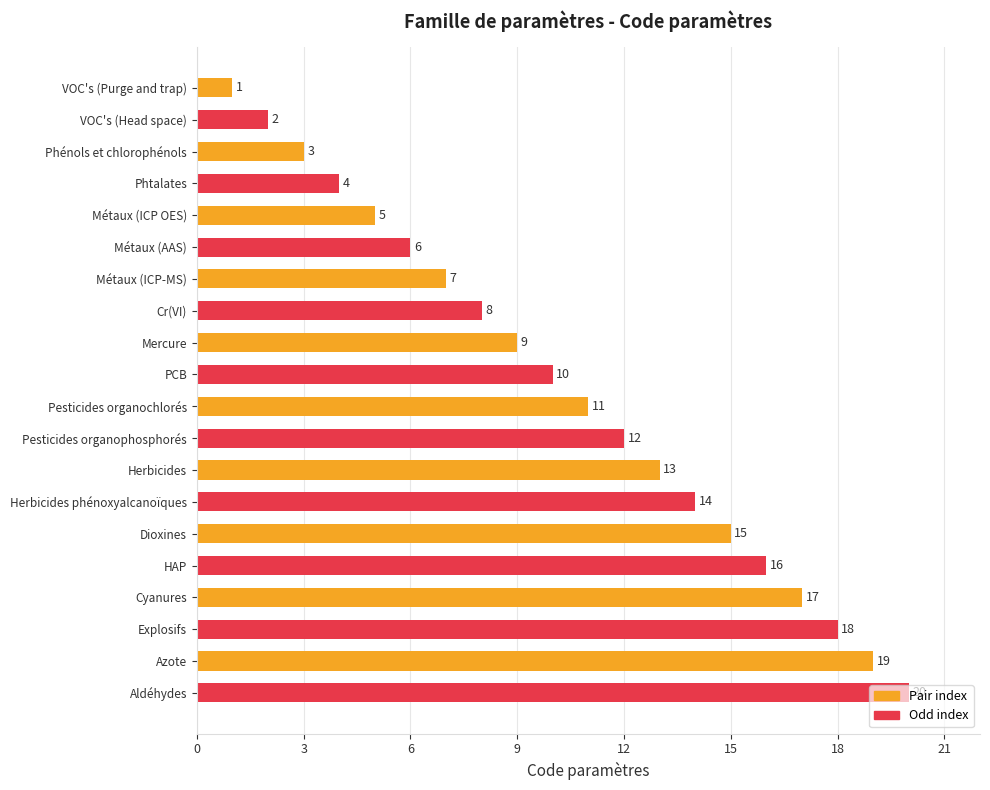

What is the sum of the values at Mercure and Azote?

28